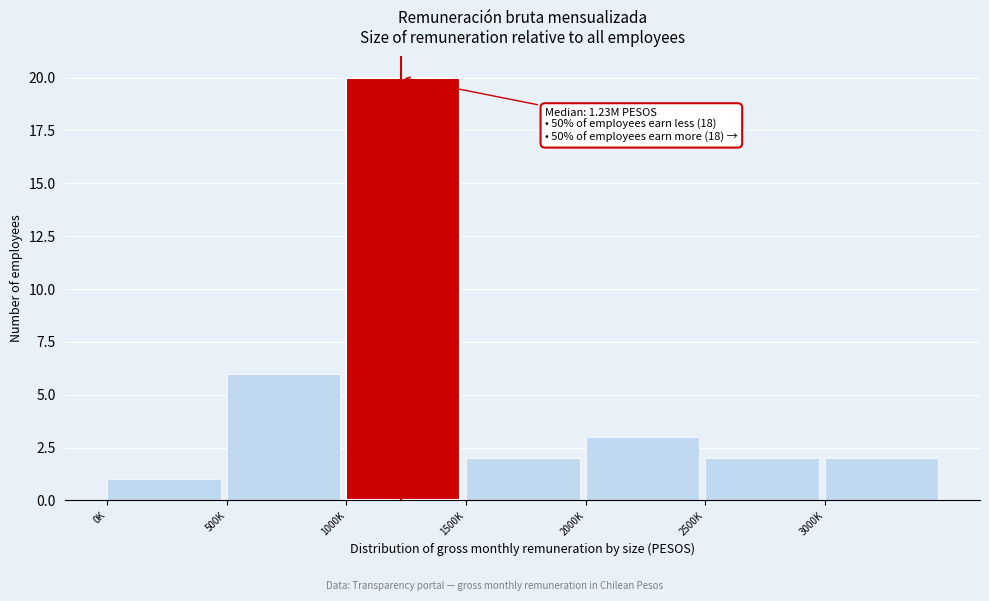

Reading left to right, list all the values displayed in this chart.

0K=1	500K=6	1000K=20	1500K=2	2000K=3	2500K=2	3000K=2